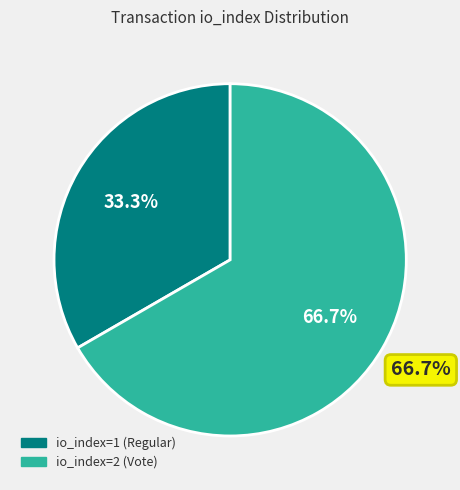

How many segments does this pie chart have?

2